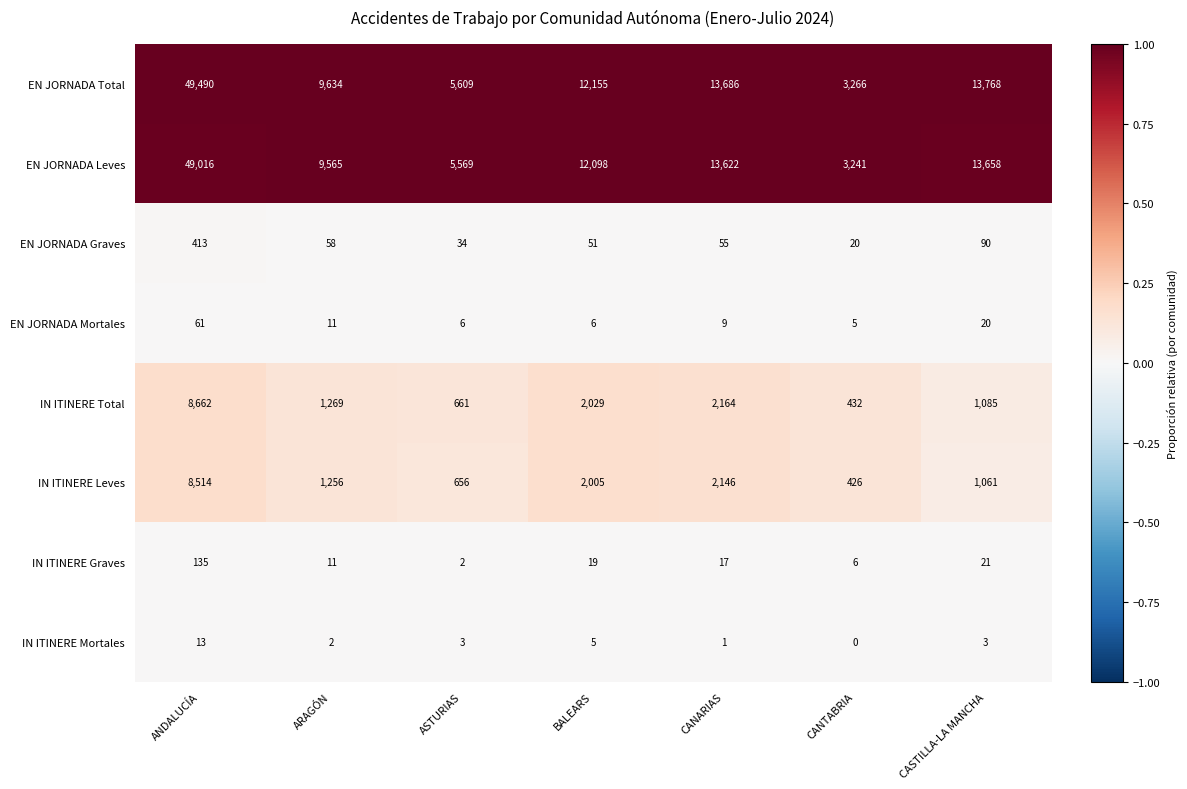

Which category has the highest value across all series?

ANDALUCÍA